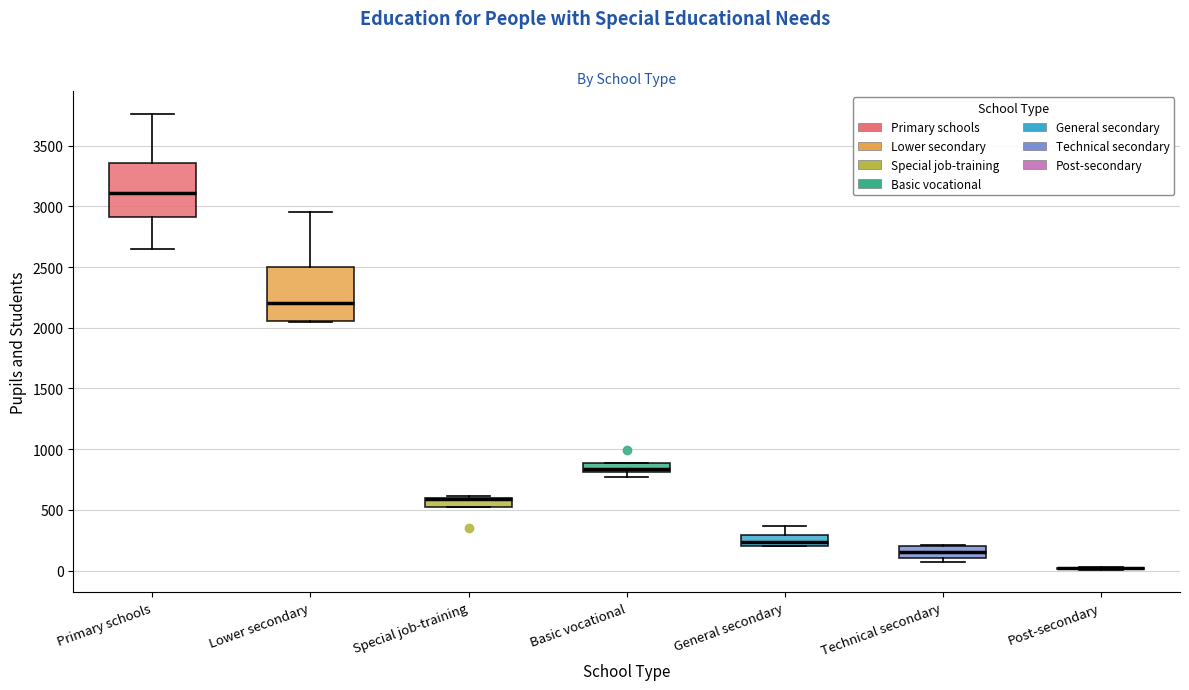

Where does the median line of the box for Basic vocational sit on the y-axis? The values are not printed on the chart, so give them approximately, as read against the axis.

850